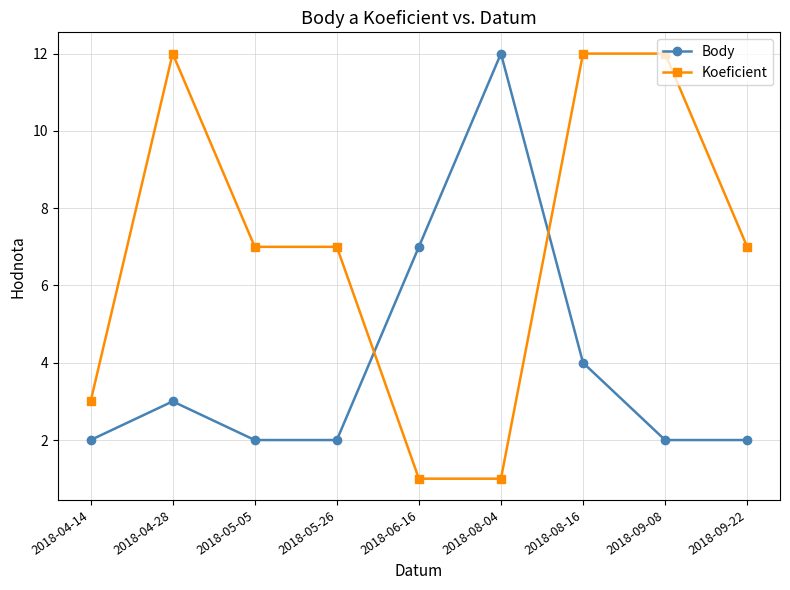

List the series in order of their overall mean, lowest first.

Body, Koeficient